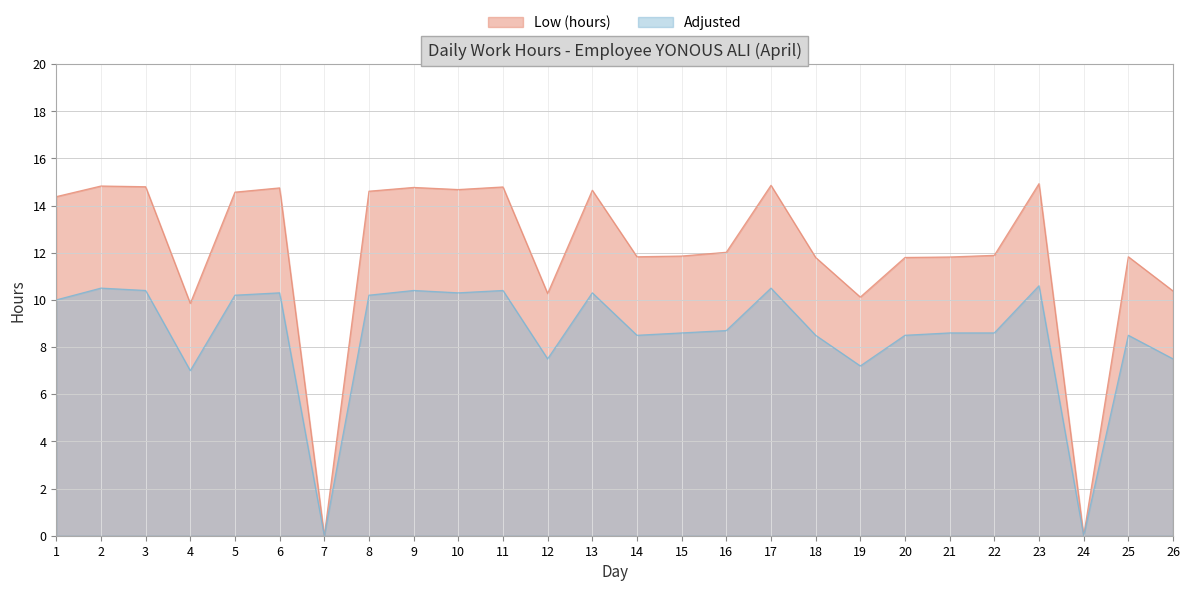

Which has a higher value, 20 or 9?

9